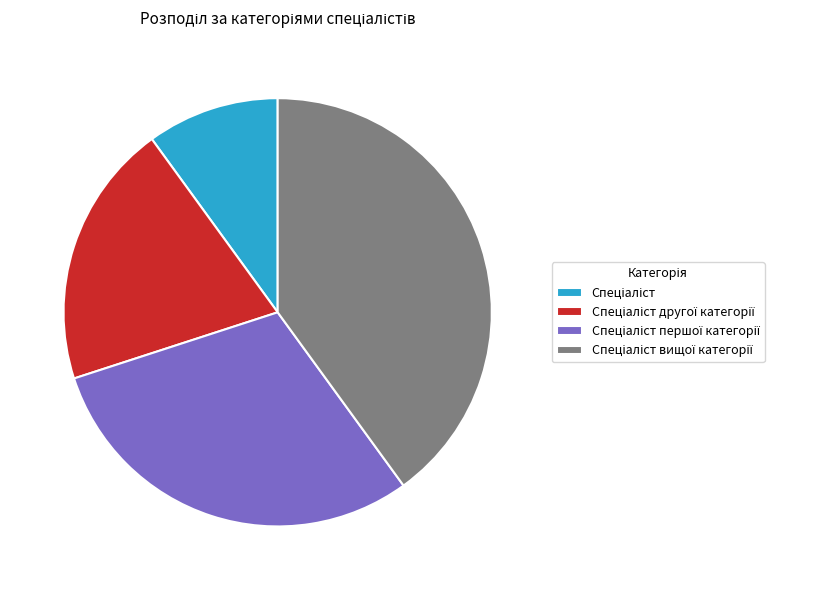

Does any single category account for the majority?

No